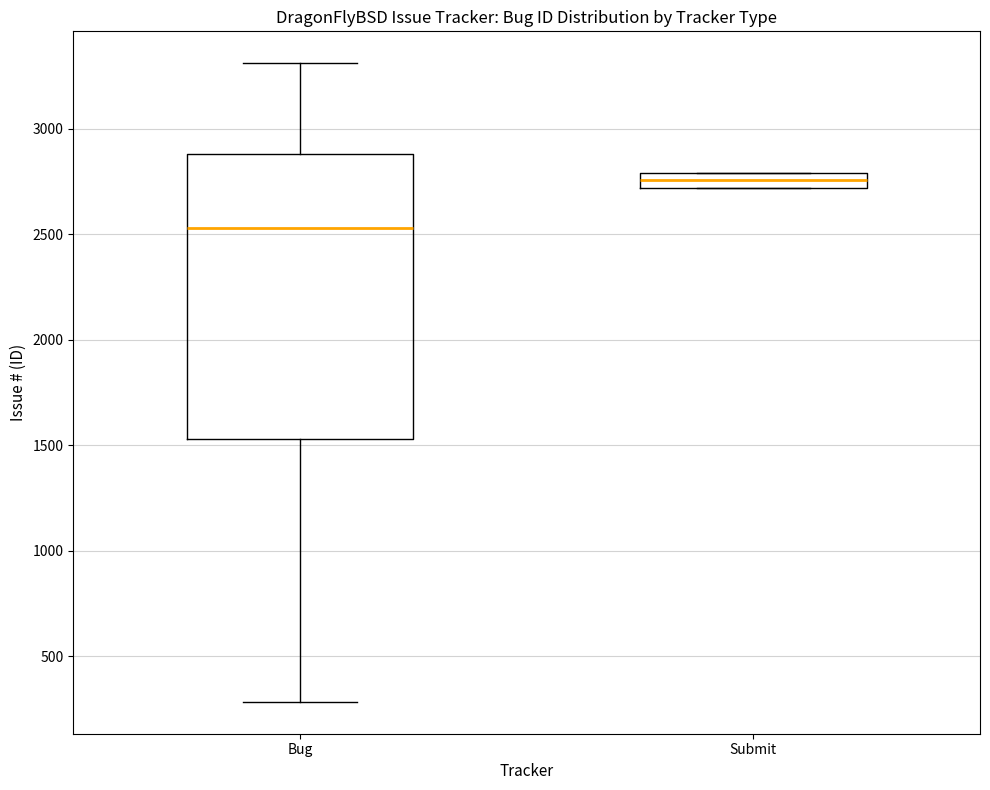

Where is the lower edge of the box for Bug on the y-axis? The values are not printed on the chart, so give them approximately, as read against the axis.

1550